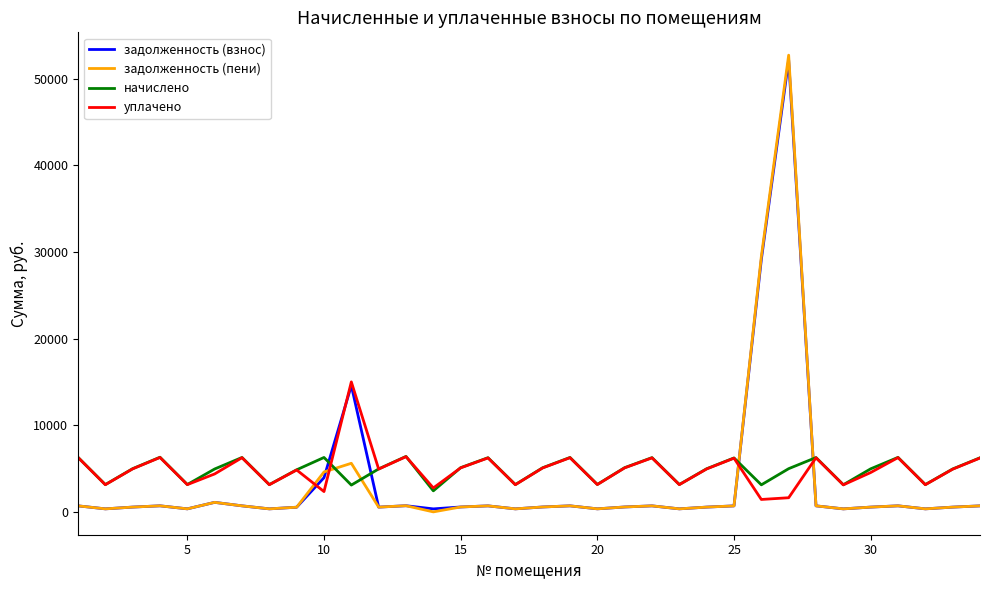

What is the maximum value for начислено?

6399.2